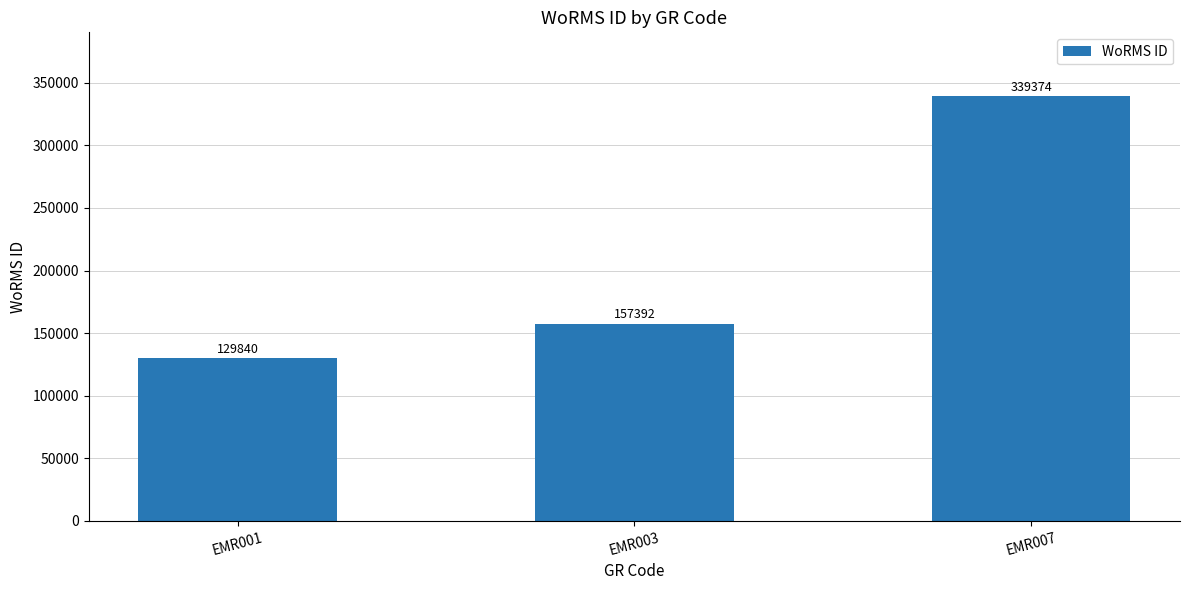

Does the chart contain any negative values?

No